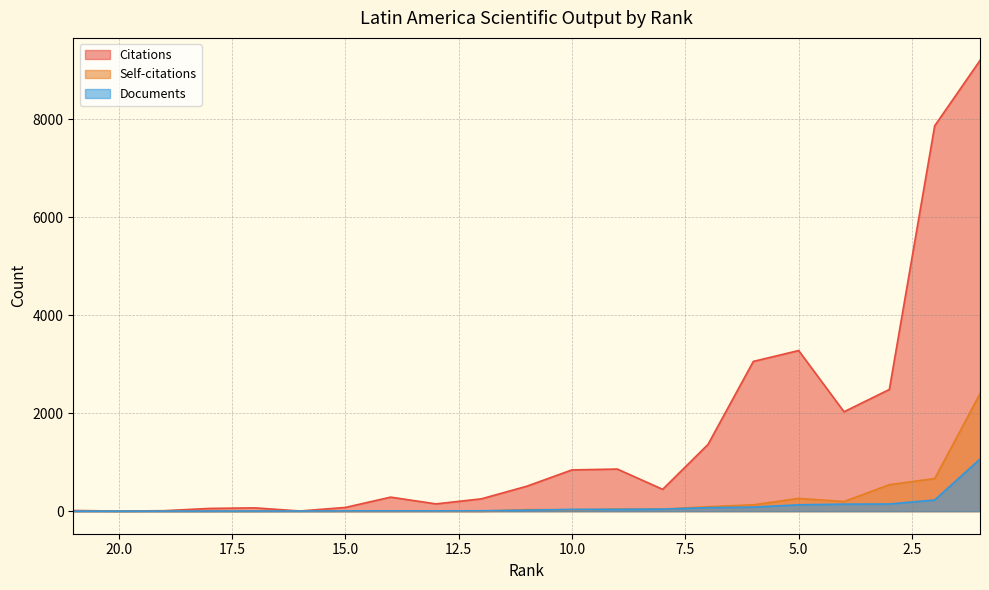

Which series has the largest total across all categories?

Citations